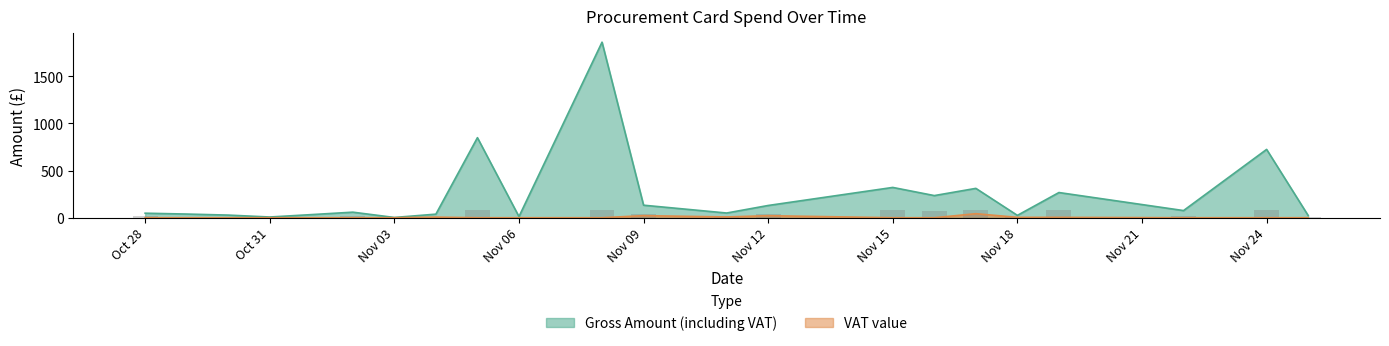

Which series has the widest spread of values?

Gross Amount (including VAT)